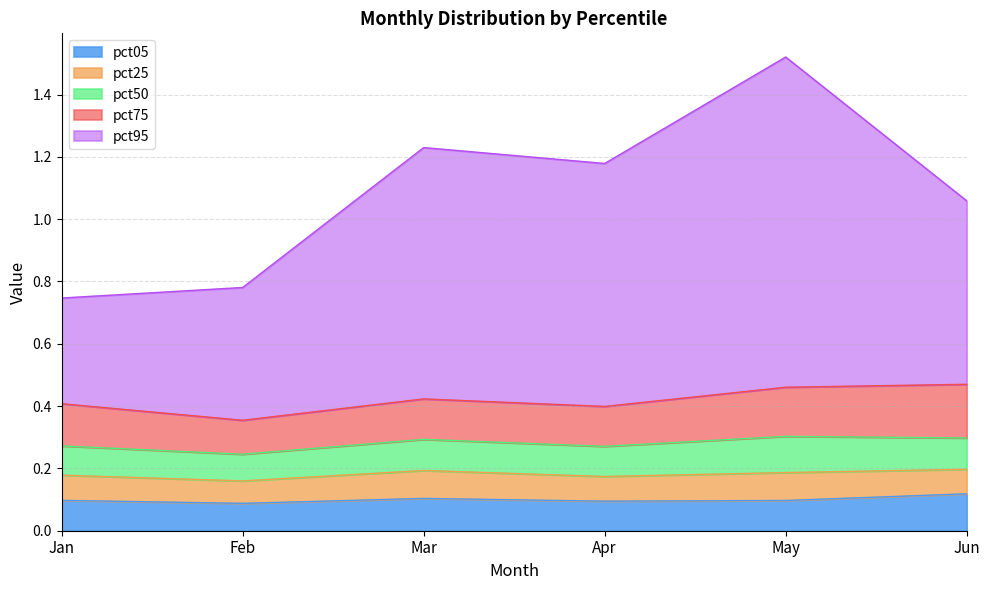

Reading left to right, extract all data points from this chart.

pct05: Jan=0.1	Feb=0.1	Mar=0.1	Apr=0.1	May=0.1	Jun=0.1
pct25: Jan=0.1	Feb=0.1	Mar=0.1	Apr=0.1	May=0.1	Jun=0.1
pct50: Jan=0.1	Feb=0.1	Mar=0.1	Apr=0.1	May=0.1	Jun=0.1
pct75: Jan=0.1	Feb=0.1	Mar=0.1	Apr=0.1	May=0.2	Jun=0.2
pct95: Jan=0.3	Feb=0.4	Mar=0.8	Apr=0.8	May=1.1	Jun=0.6